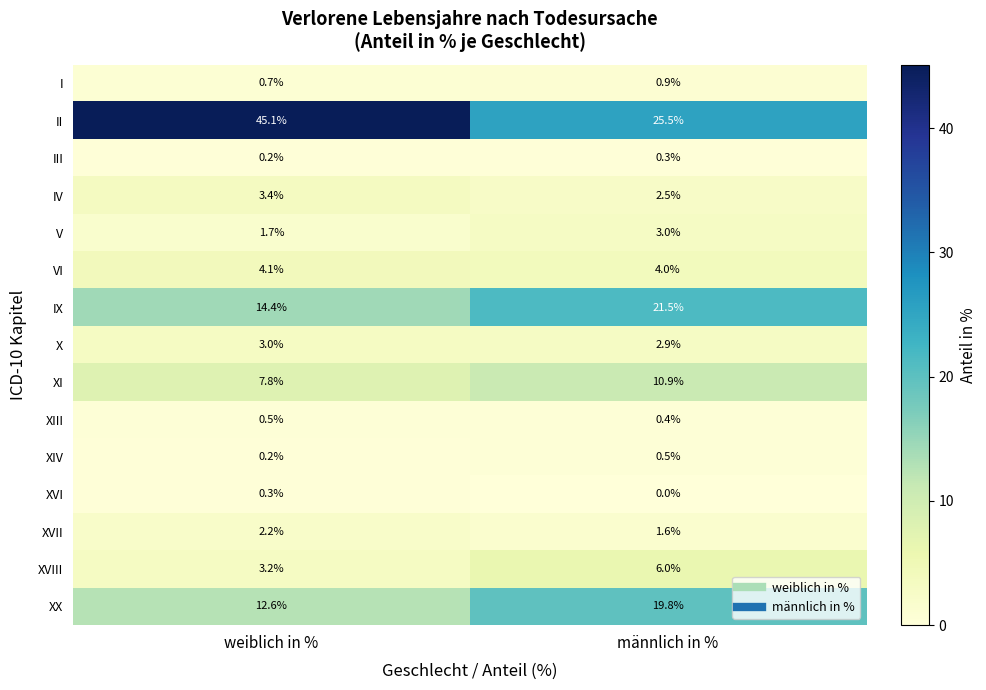

How many data points does each series have?

2